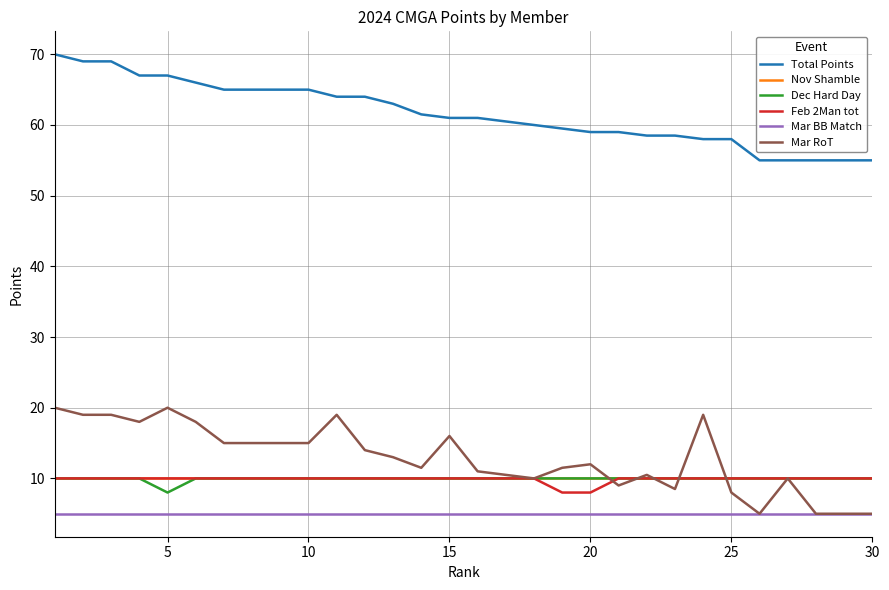

True or false: Mar BB Match and Nov Shamble cross at least once.

False